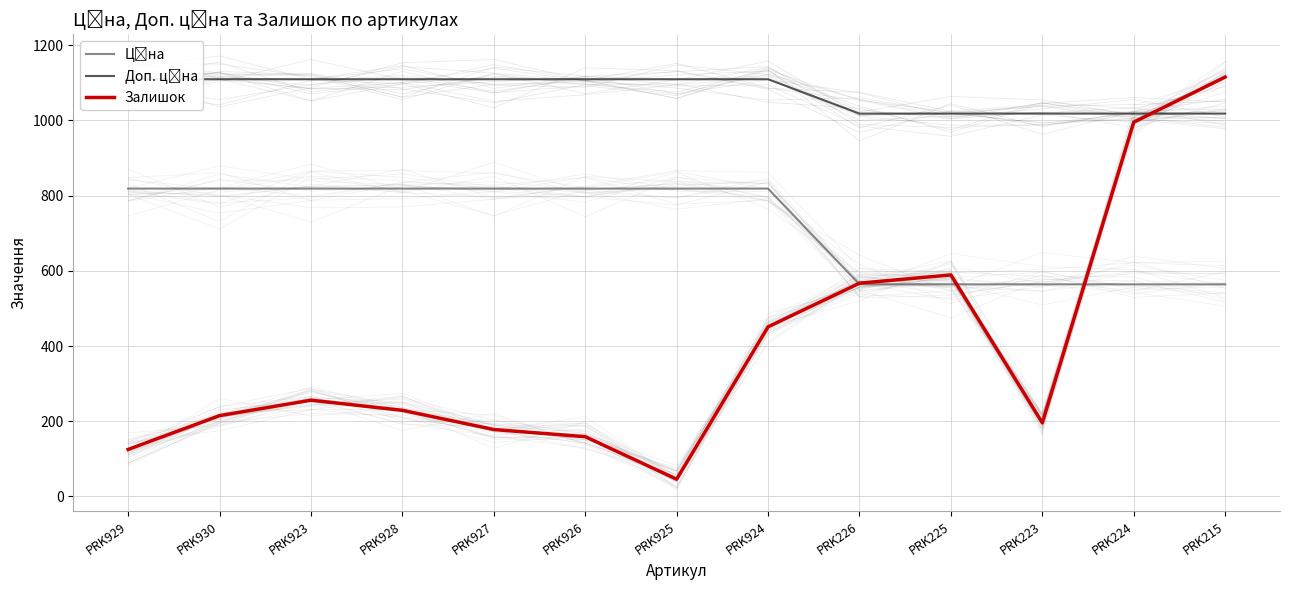

What is the average value of the Залишок series?

393.9